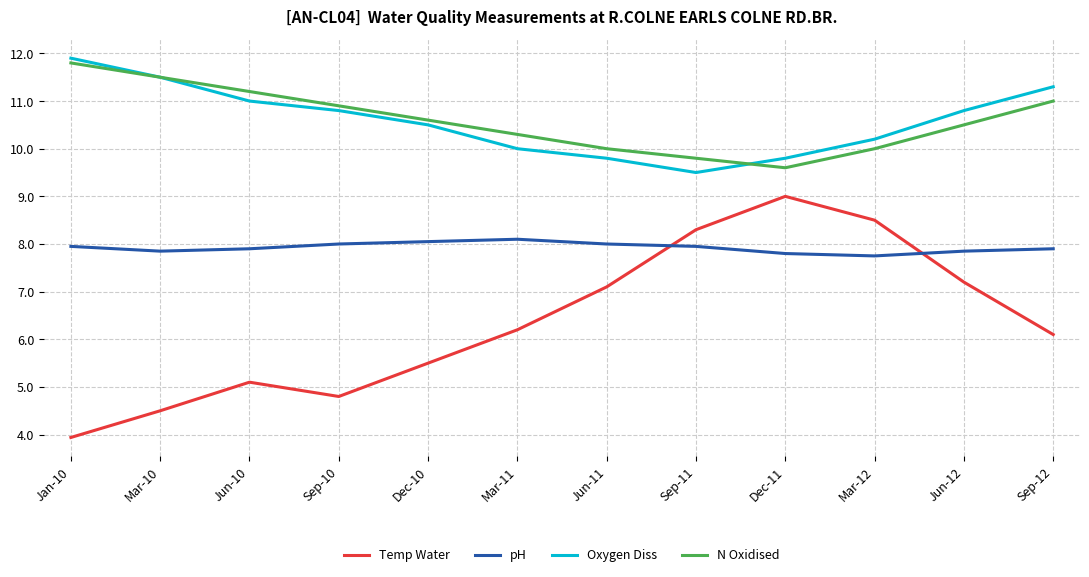

What is the difference between the highest and lowest values at Jan-10?

8.0